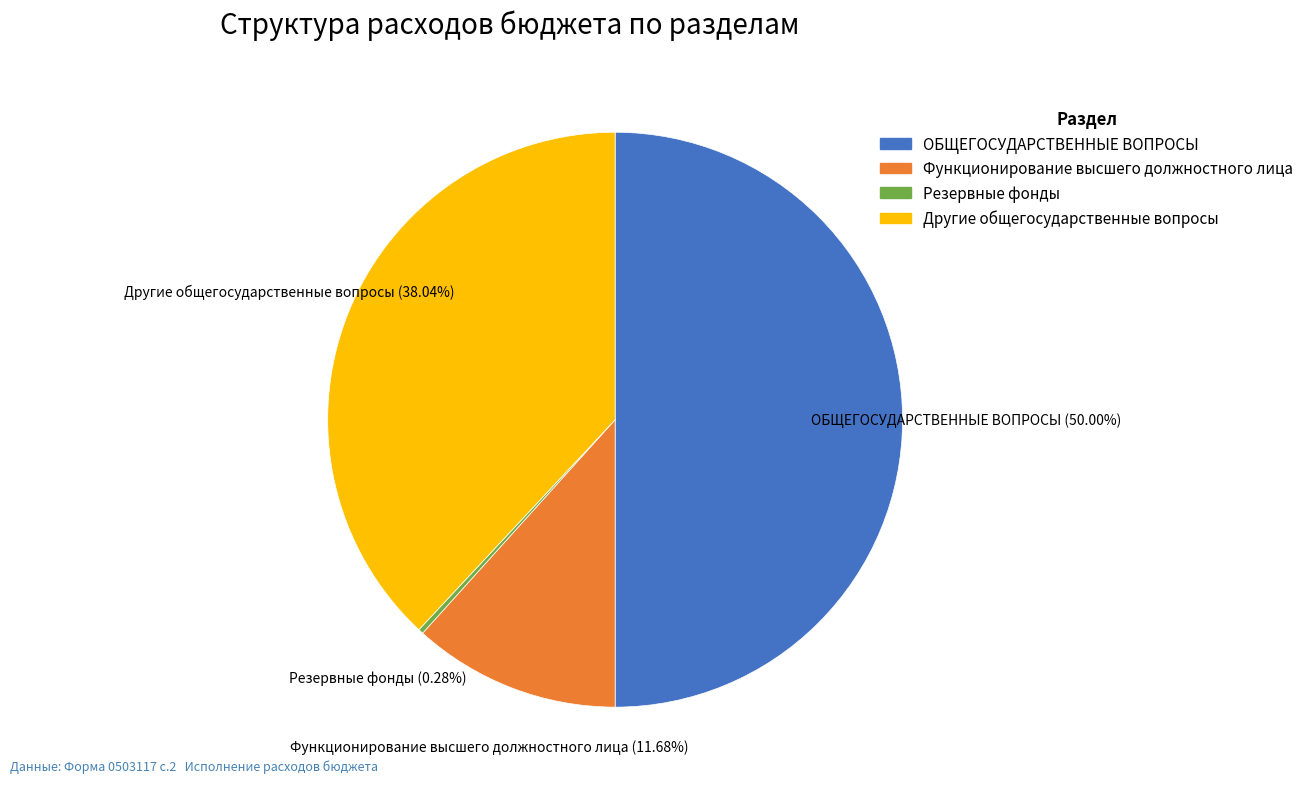

How much of the chart is everything except ОБЩЕГОСУДАРСТВЕННЫЕ ВОПРОСЫ?

50.0%